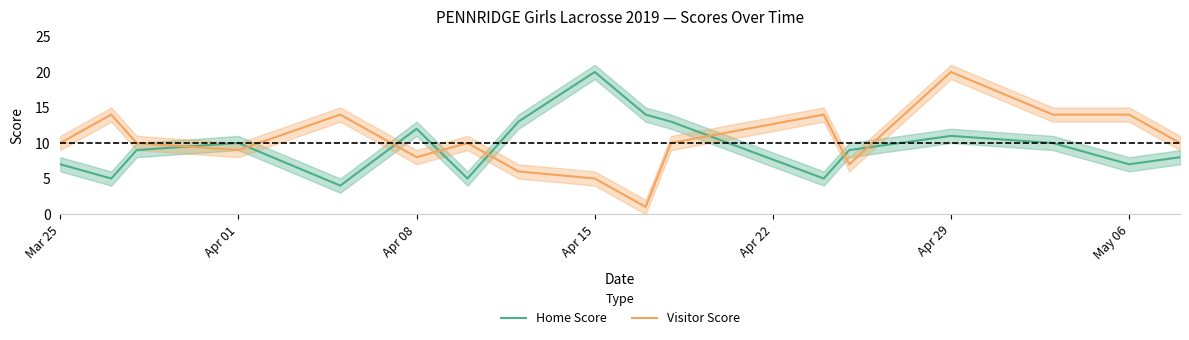

At which category does Home Score reach its first local peak?

Apr 01